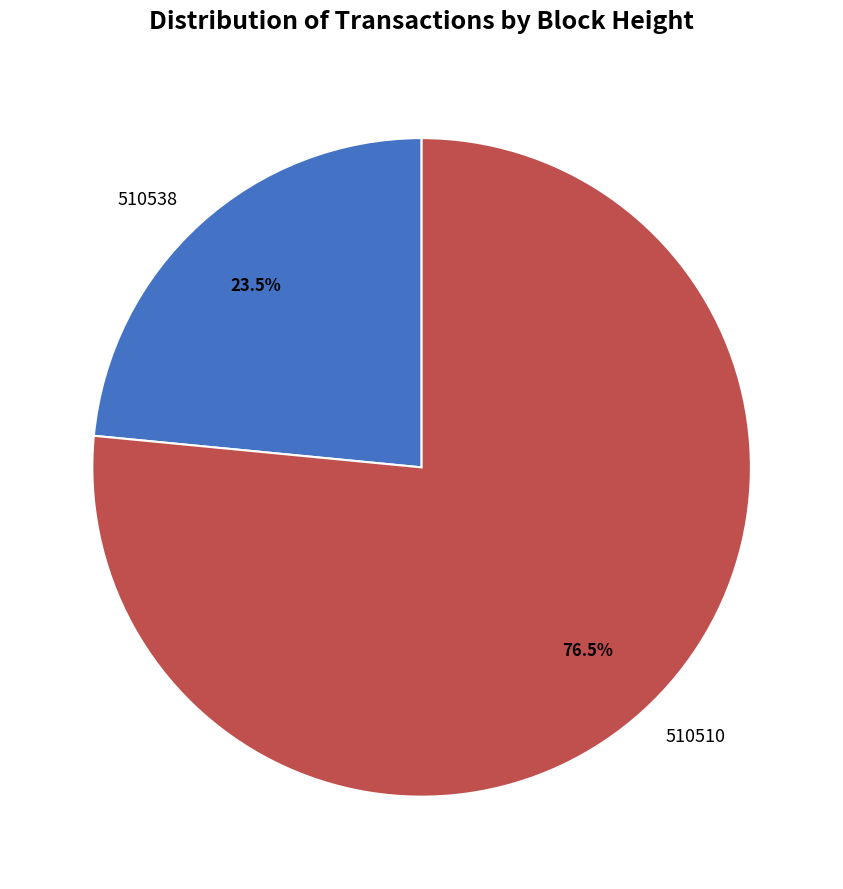

Is 510510 the majority of the pie?

Yes